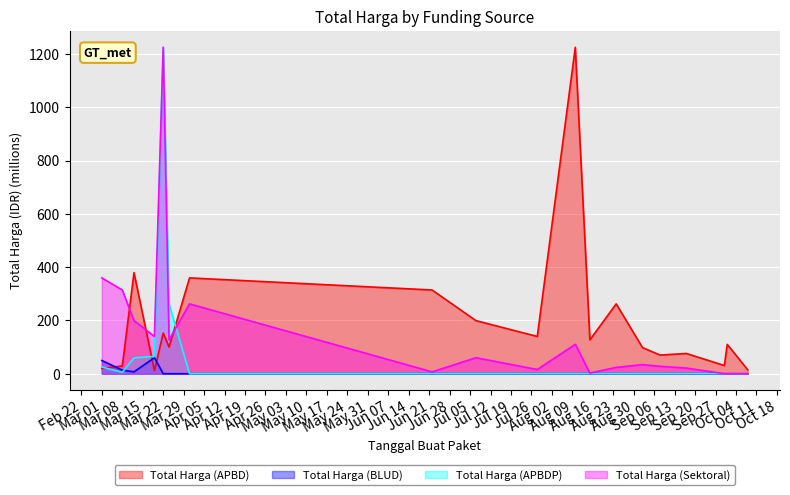

Reading left to right, transcribe all the data shown in this chart.

Total Harga (APBD): 19.9	29.0	379.1	12.0	152.5	100.0	359.5	314.1	199.2	139.8	1224.7	127.0	262.1	98.0	70.0	75.9	30.8	110.0	14.8
Total Harga (BLUD): 49.5	13.4	6.9	59.9	0.0	0.0	0.0	0.0	0.0	0.0	0.0	0.0	0.0	0.0	0.0	0.0	0.0	0.0	0.0
Total Harga (APBDP): 25.2	5.1	59.4	65.0	1224.7	262.1	0.0	0.0	0.0	0.0	0.0	0.0	0.0	0.0	0.0	0.0	0.0	0.0	0.0
Total Harga (Sektoral): 359.5	314.1	199.2	139.8	1224.7	127.0	262.1	6.9	59.9	15.8	110.4	2.4	23.7	34.1	27.7	21.2	0.0	0.0	0.0